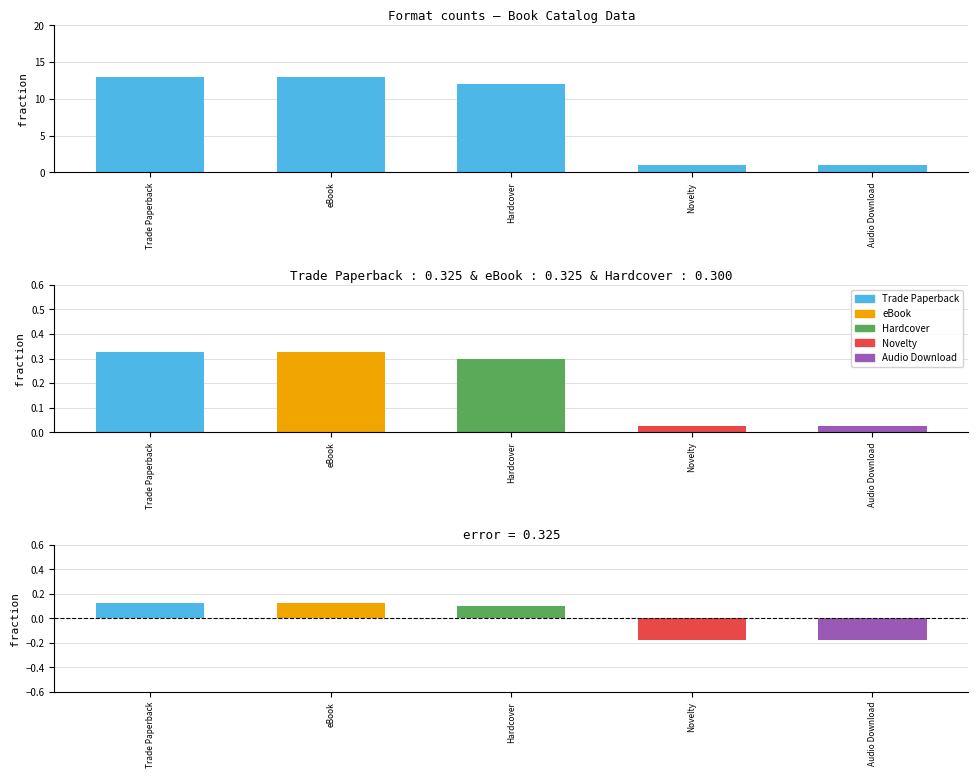

The value at Trade Paperback is 4. True or false?

False